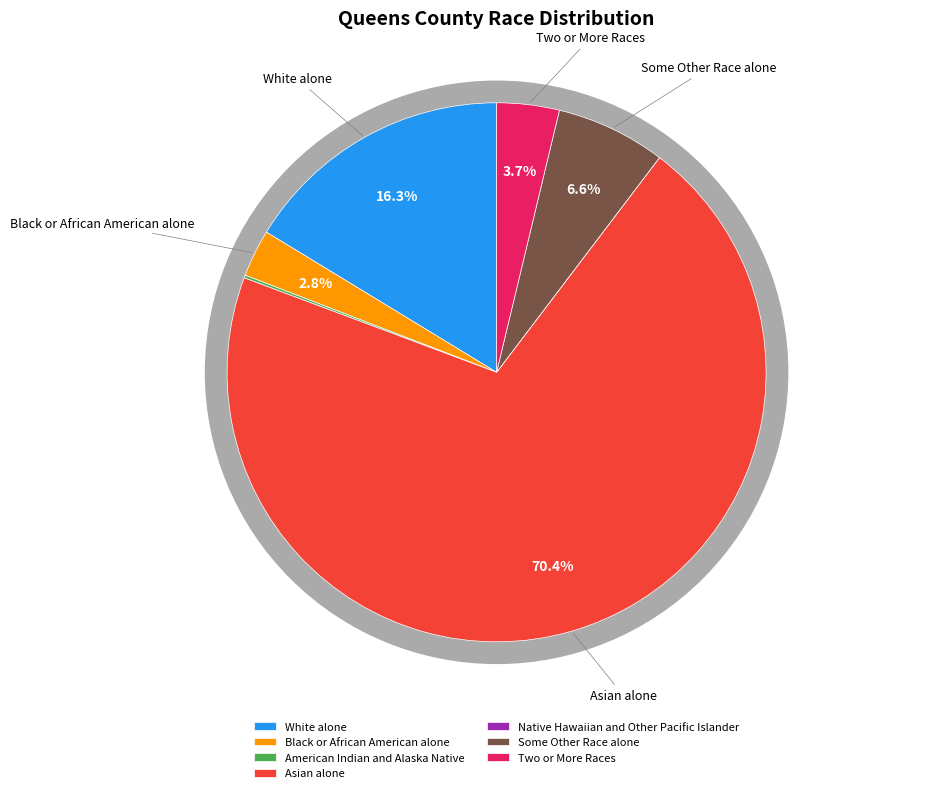

Does American Indian and Alaska Native represent more than half of the total?

No